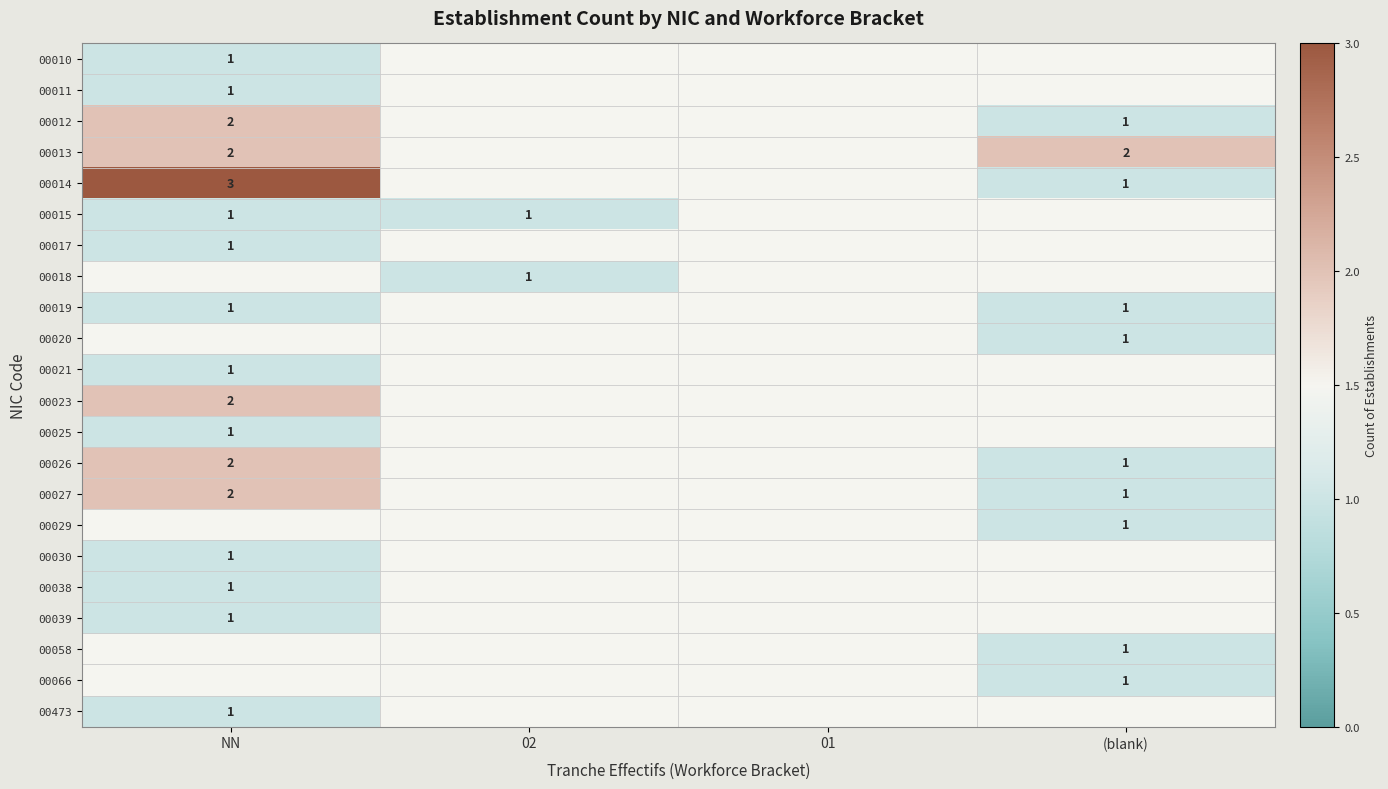

True or false: 00025 has a value of 1 at NN.

True